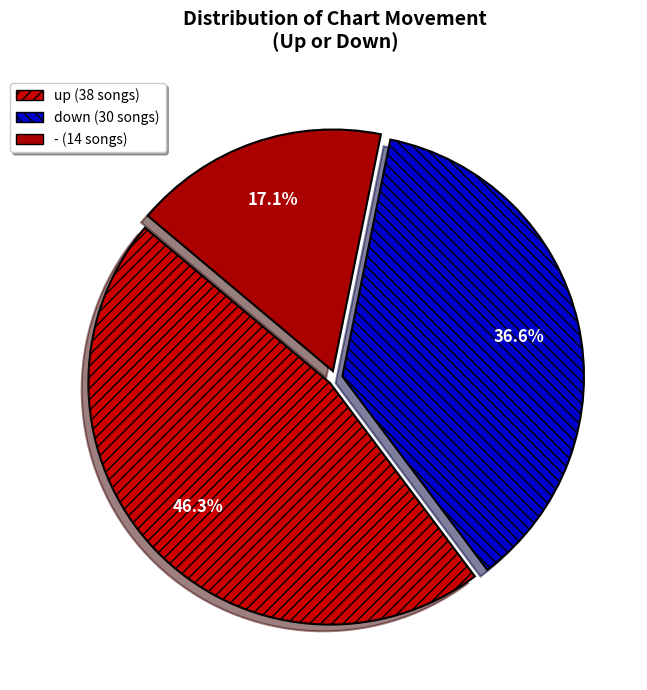

Rank the categories by value from lowest to highest.

-, down, up